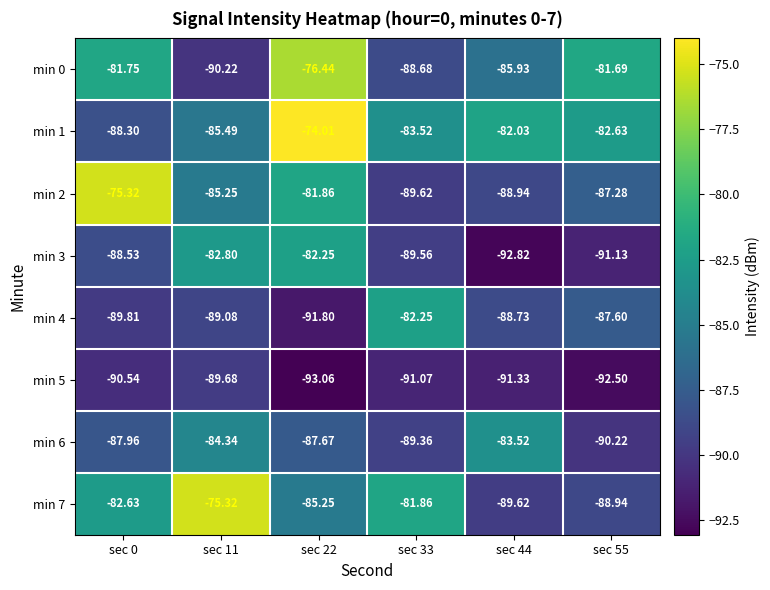

Which series changed the most between sec 11 and sec 44?

min 7